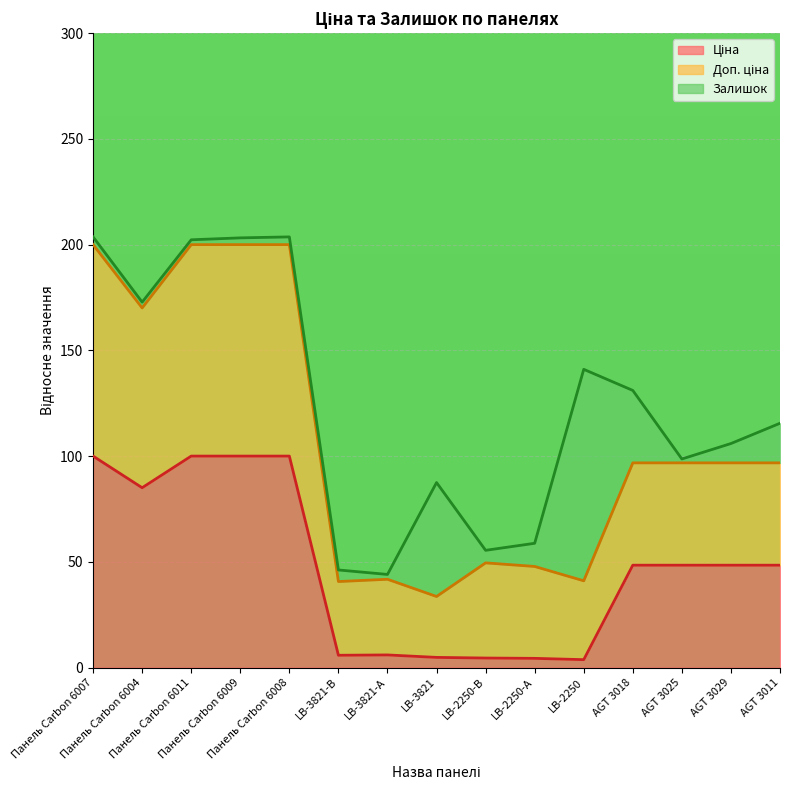

What is the difference between the Ціна values at LB-2250-А and LB-3821-В?

1.5